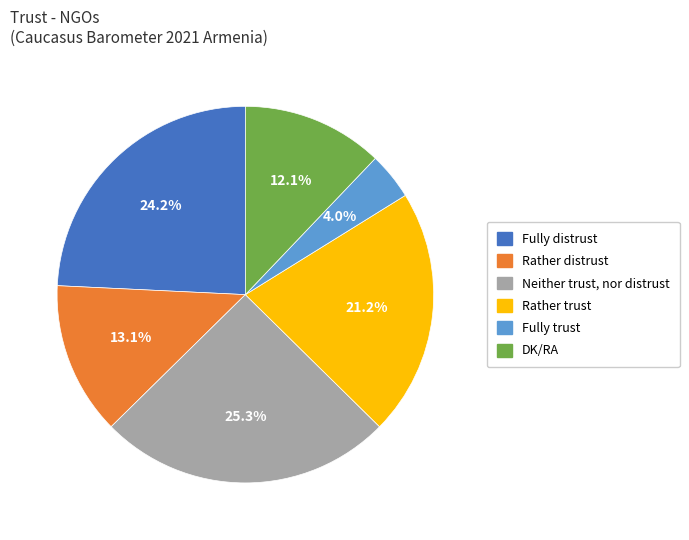

Count the number of slices in the pie.

6